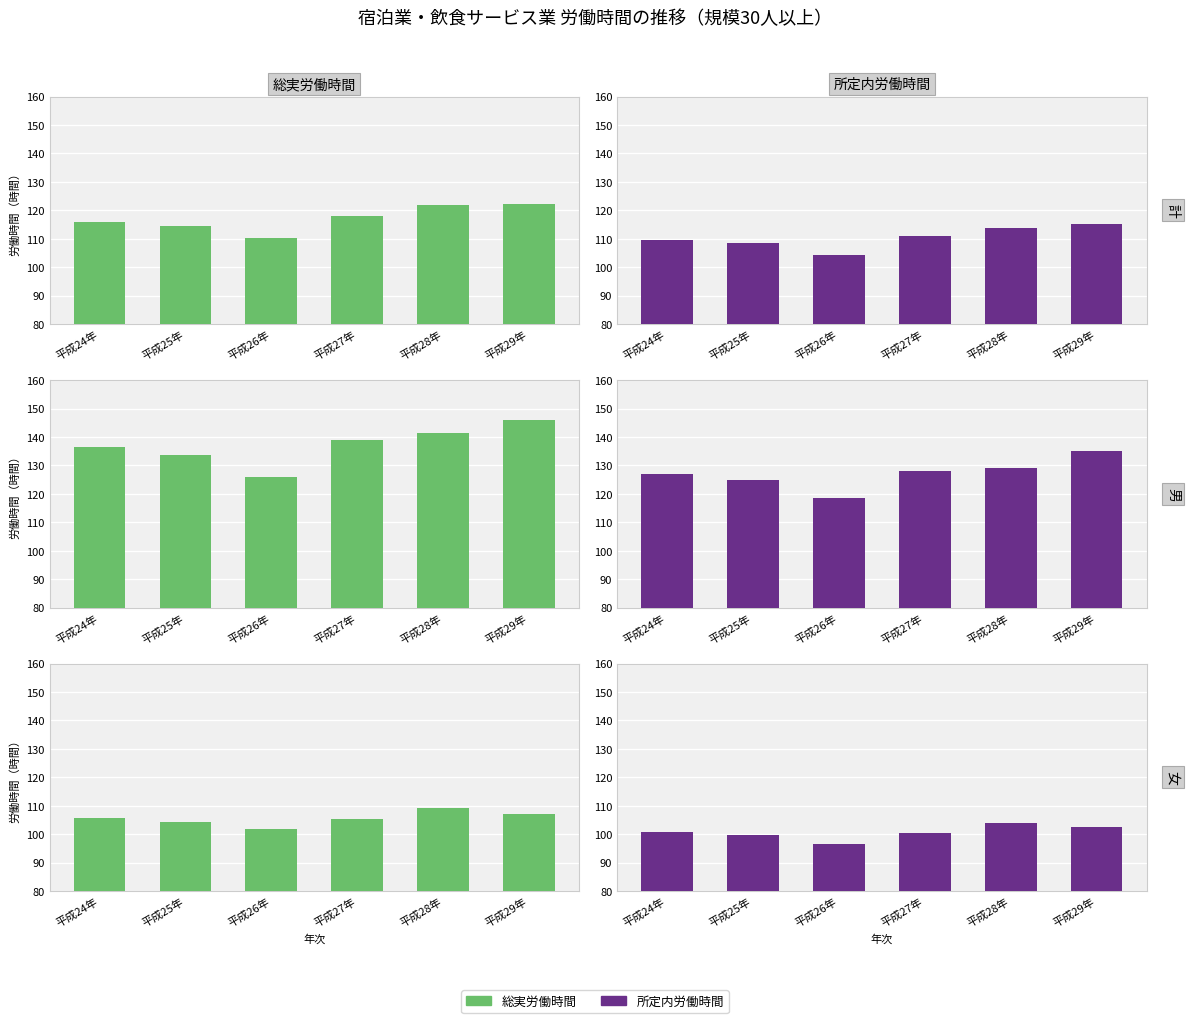

Reading left to right, transcribe all the data shown in this chart.

総実労働時間(計): 平成24年=116.0	平成25年=114.6	平成26年=110.3	平成27年=118.1	平成28年=121.8	平成29年=122.4
所定内労働時間(計): 平成24年=109.6	平成25年=108.5	平成26年=104.4	平成27年=111.0	平成28年=113.7	平成29年=115.3
総実労働時間(男): 平成24年=136.6	平成25年=133.6	平成26年=126.0	平成27年=139.1	平成28年=141.4	平成29年=145.8
所定内労働時間(男): 平成24年=127.1	平成25年=124.9	平成26年=118.5	平成27年=128.0	平成28年=129.2	平成29年=135.1
総実労働時間(女): 平成24年=105.8	平成25年=104.4	平成26年=101.7	平成27年=105.2	平成28年=109.4	平成29年=107.1
所定内労働時間(女): 平成24年=100.9	平成25年=99.8	平成26年=96.7	平成27年=100.5	平成28年=103.9	平成29年=102.4